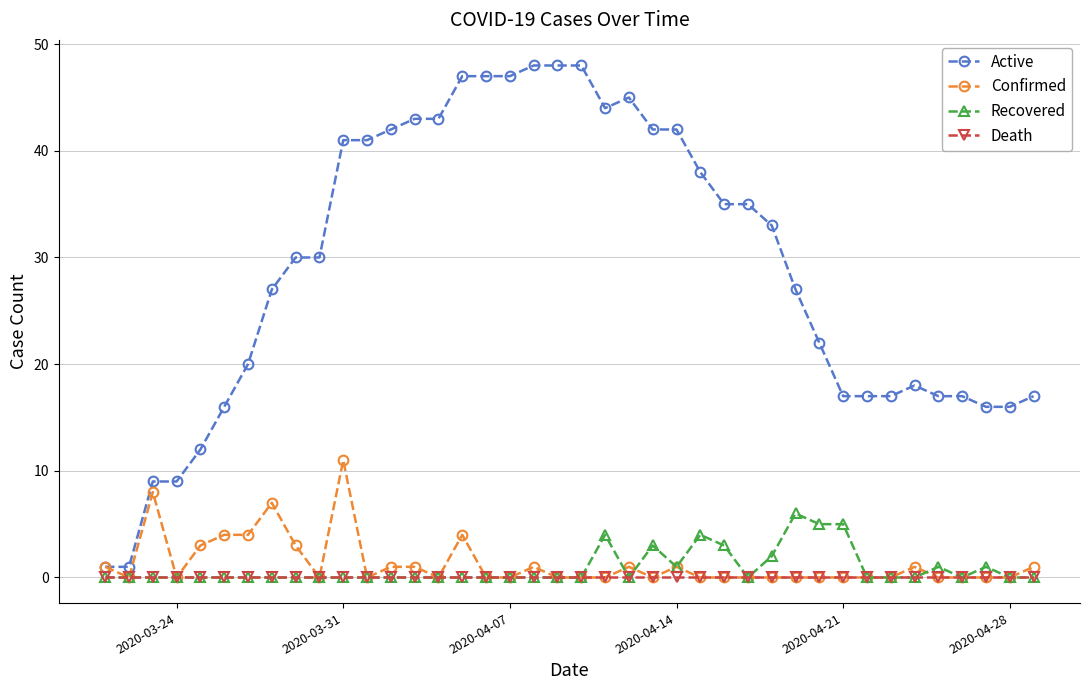

Which series has the largest total across all categories?

Active